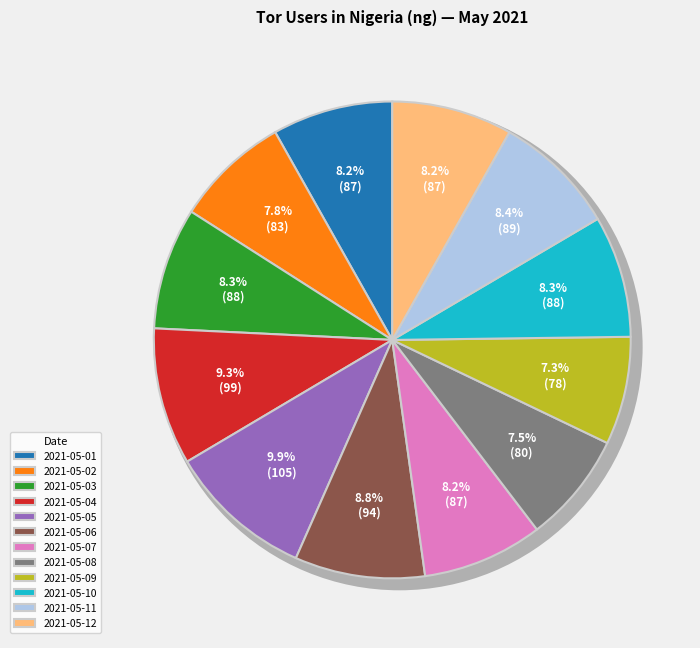

Combined, what portion of the pie is 2021-05-06 and 2021-05-11?

17.2%